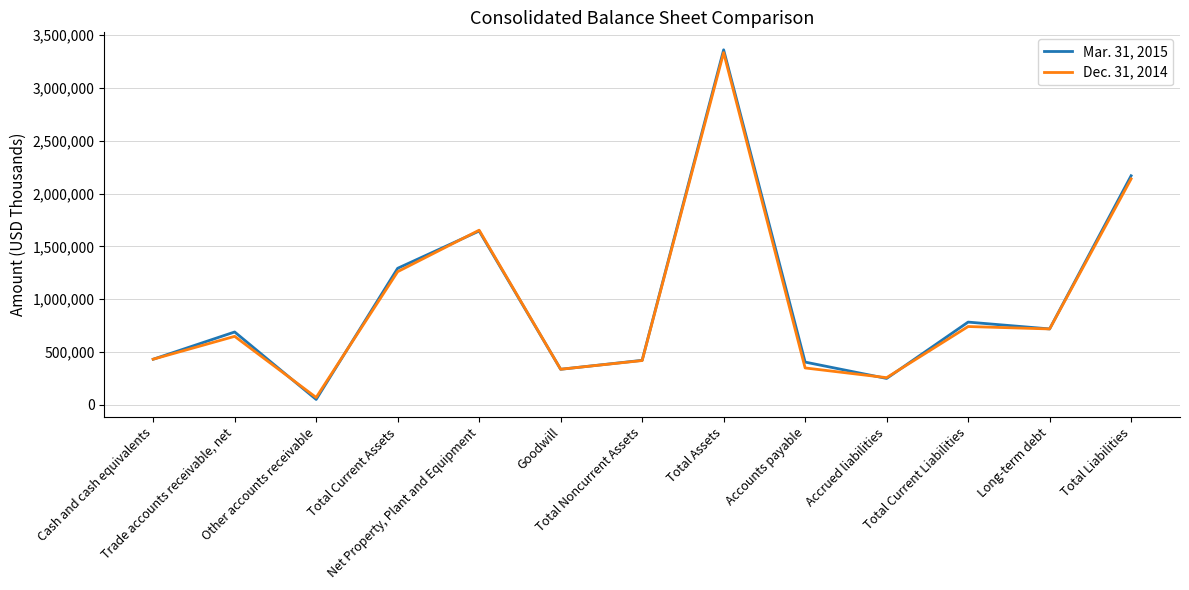

The value of Mar. 31, 2015 at Goodwill is 103727. True or false?

False